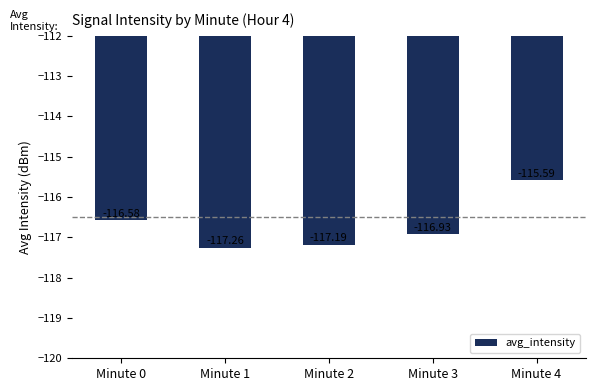

What is the value of the 4th bar from the left?

-116.9